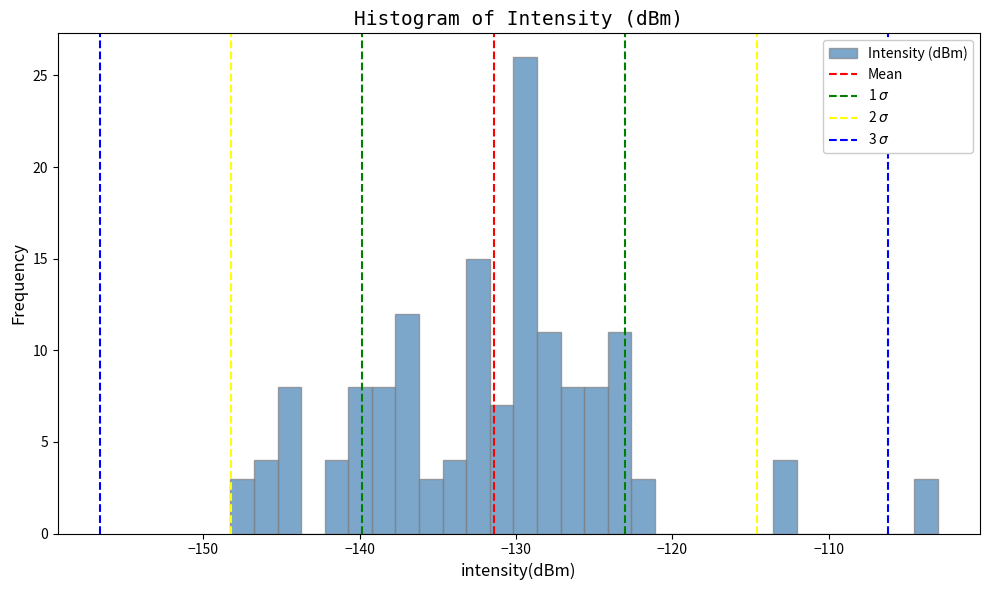

Read against the x-axis, roughly where is the centre of the tallest bar?

-129